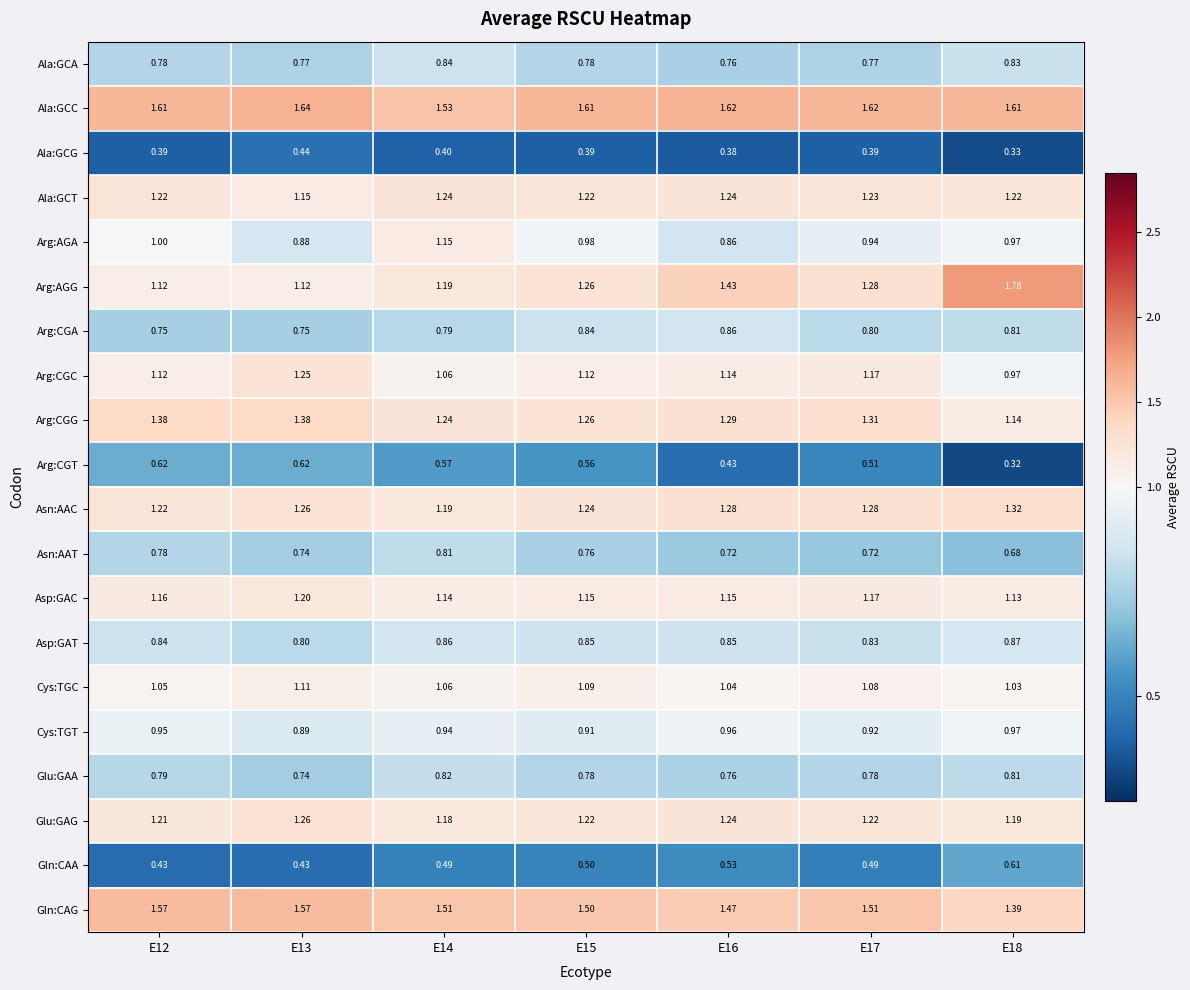

Which series has the largest total across all categories?

Ala:GCC